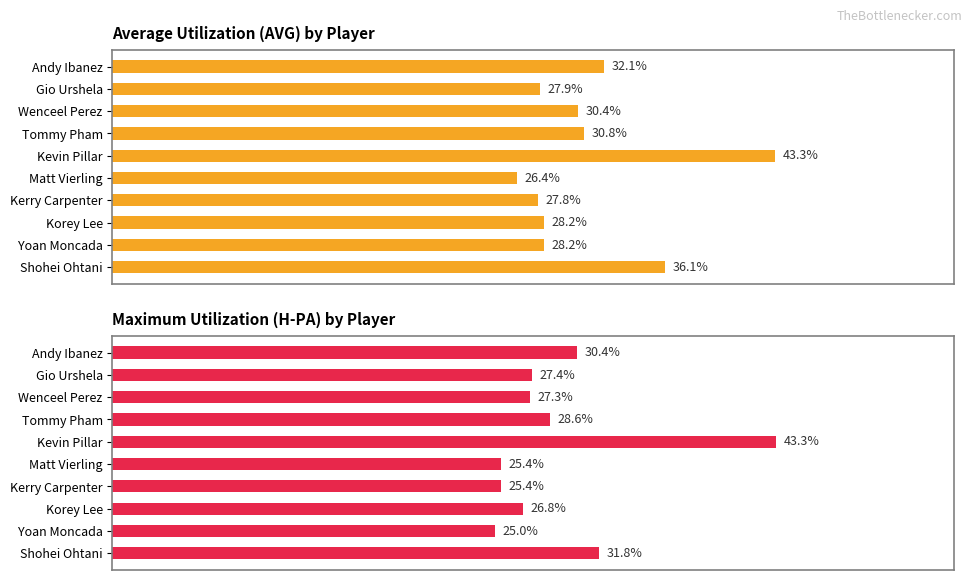

What are all the series names shown in the legend?

Average utilization (AVG), Maximum utilization (H-PA)